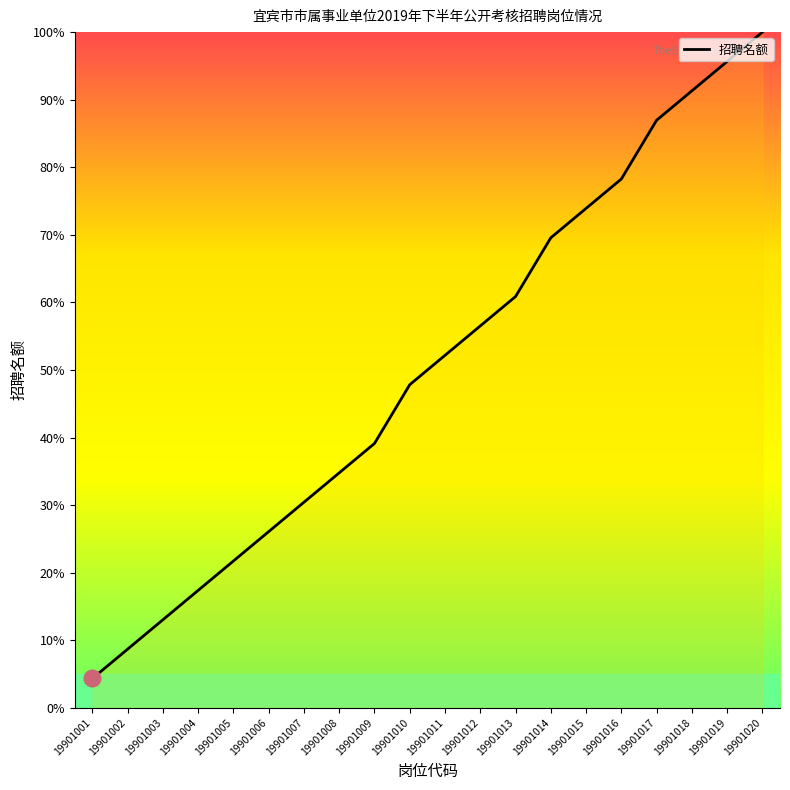

How many lines are shown in the chart?

1